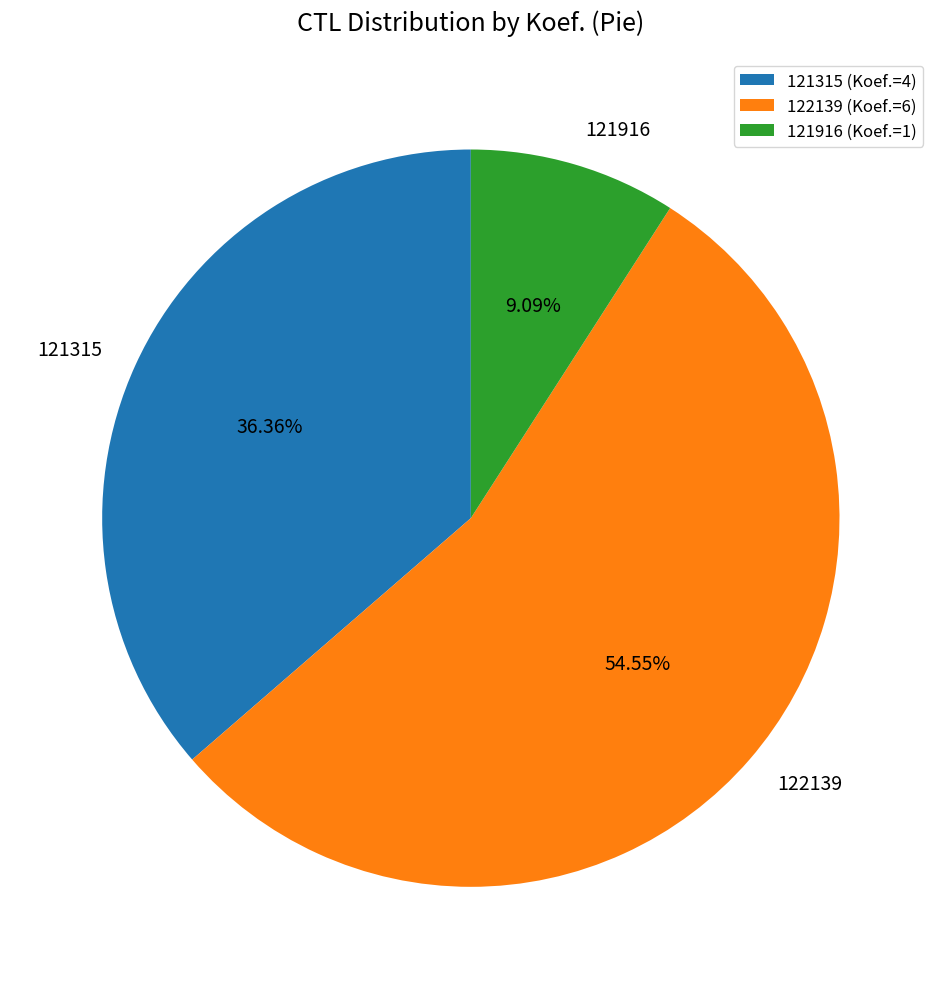

Approximately how many times larger is the value at 121916 compared to 122139?

0.2